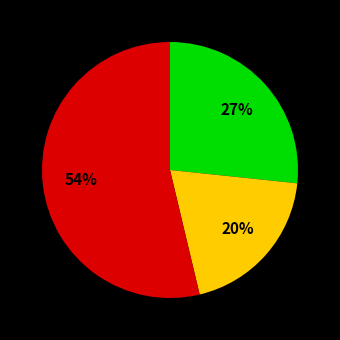

Is there any slice that represents more than half of the pie?

Yes